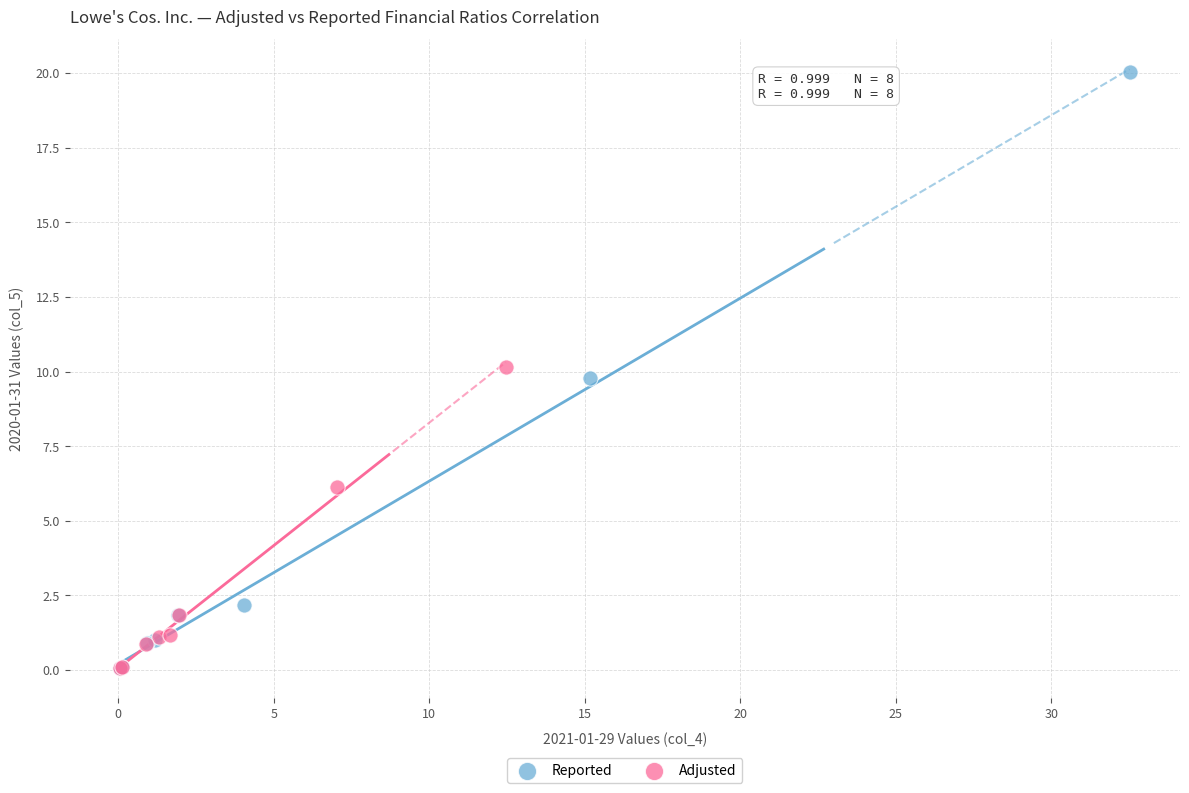

Which series has the largest Y range (max minus min)?

Reported